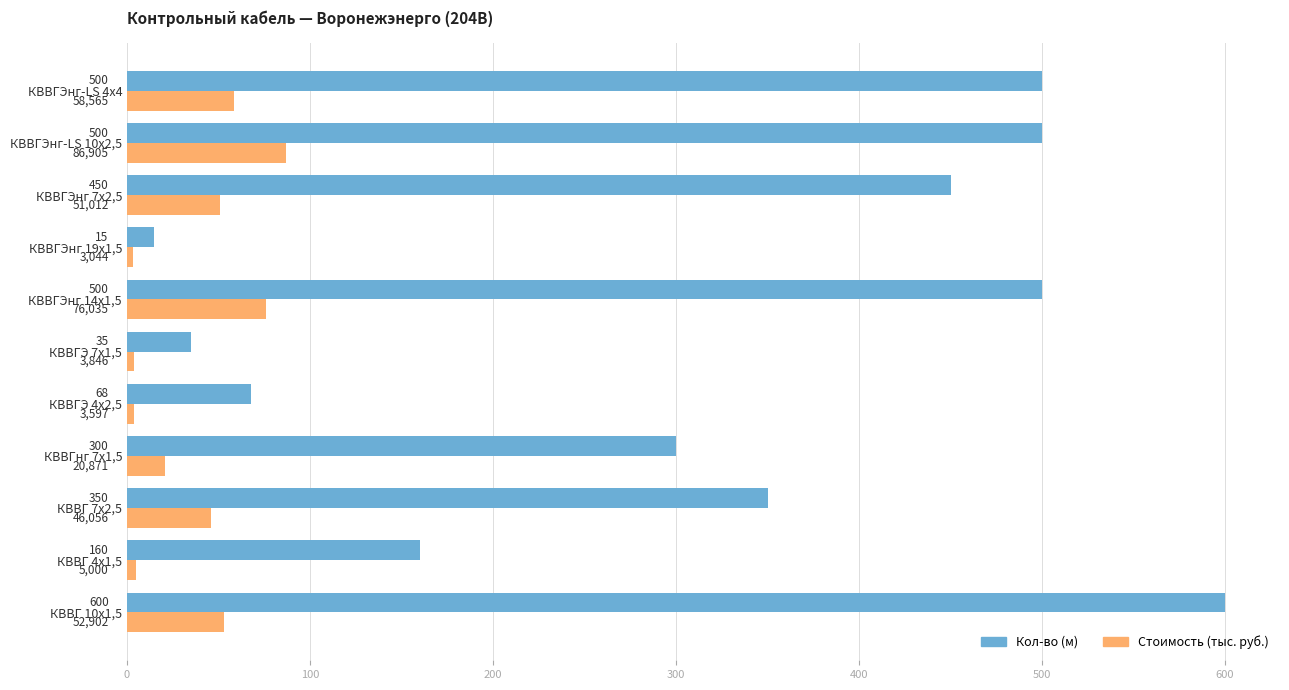

Which label corresponds to the smallest value in the chart?

КВВГЭнг 19х1,5